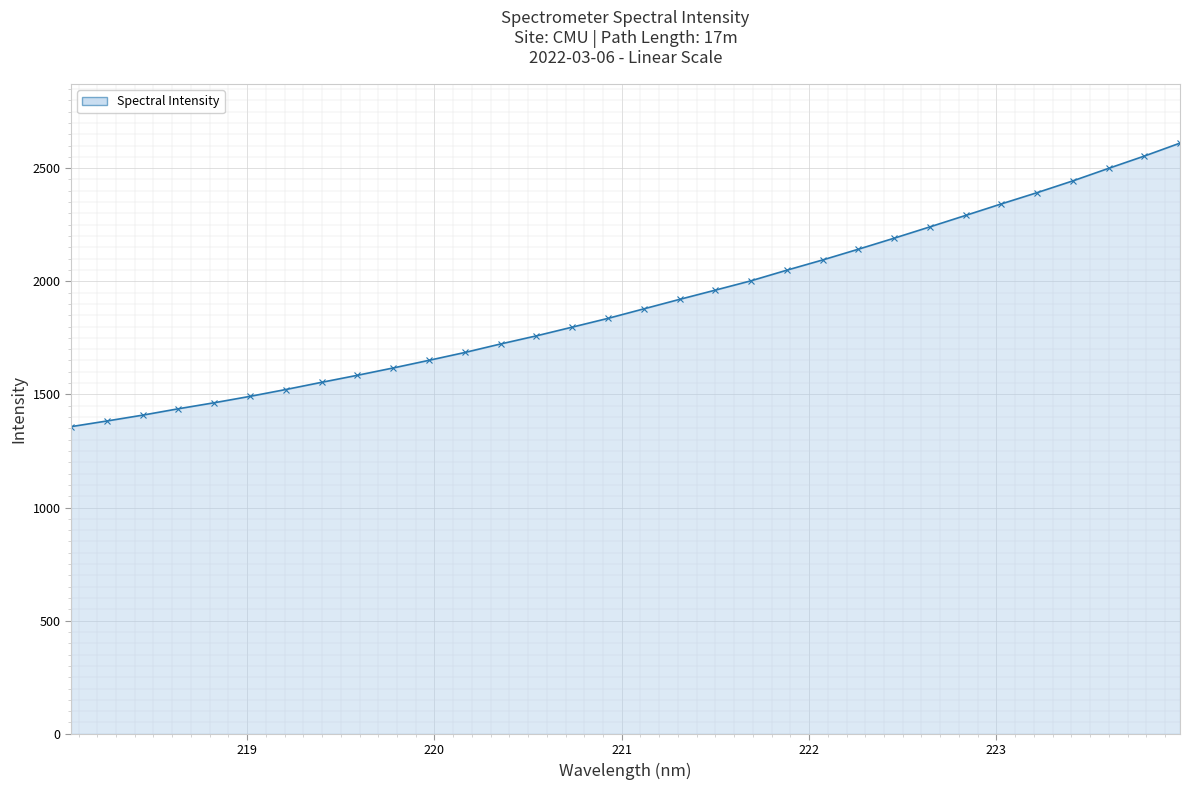

What is the difference between the maximum and minimum values?

1253.2